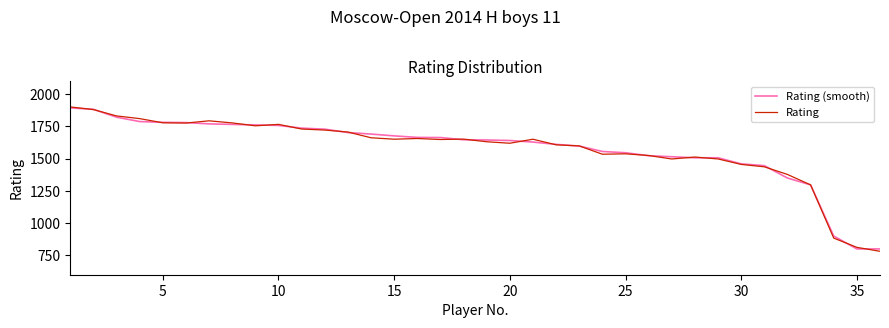

Which series changed the most between 5 and 30?

Rating